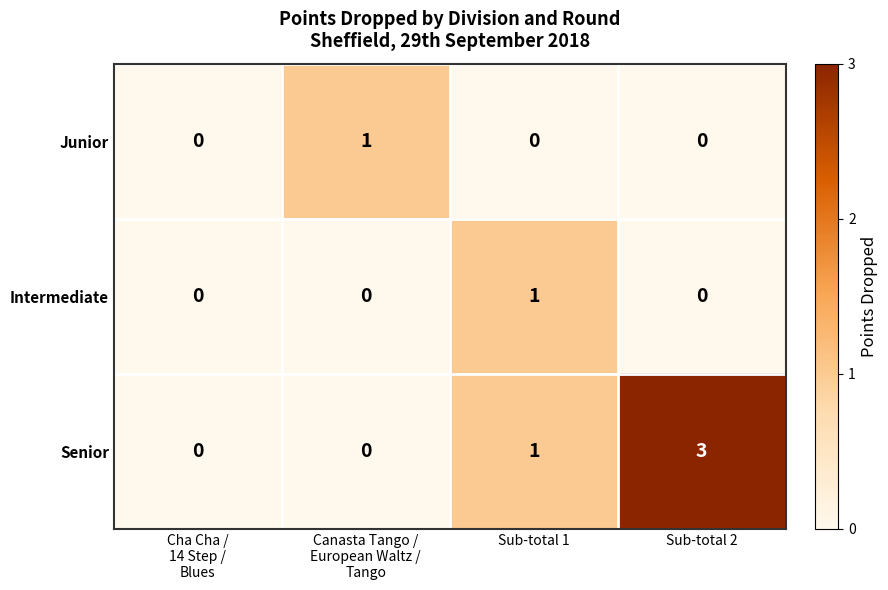

The Intermediate series shows 1 at Sub-total 1. True or false?

True